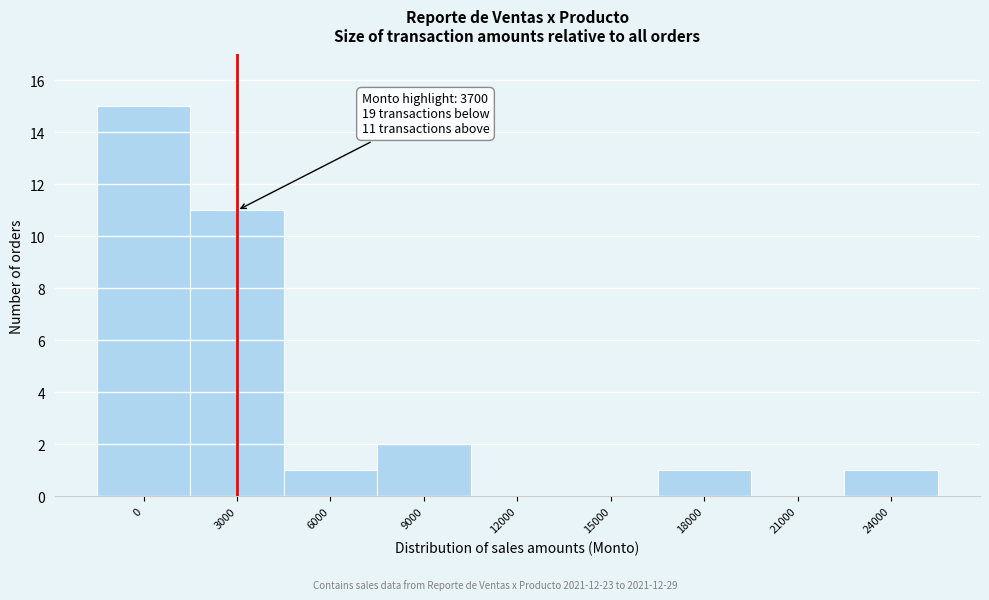

Reading right to left, extract all data points from this chart.

24000=1	21000=0	18000=1	15000=0	12000=0	9000=2	6000=1	3000=11	0=15